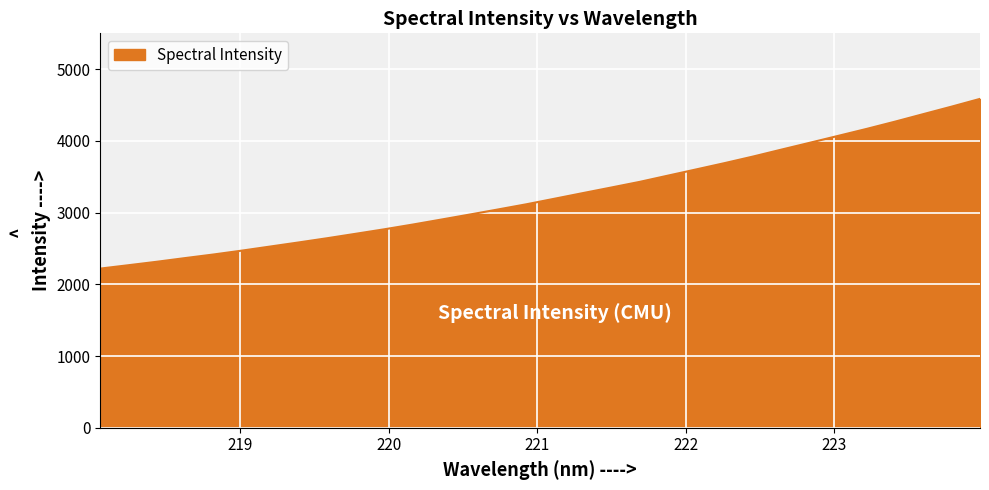

What is the maximum value shown in the chart?

4586.1